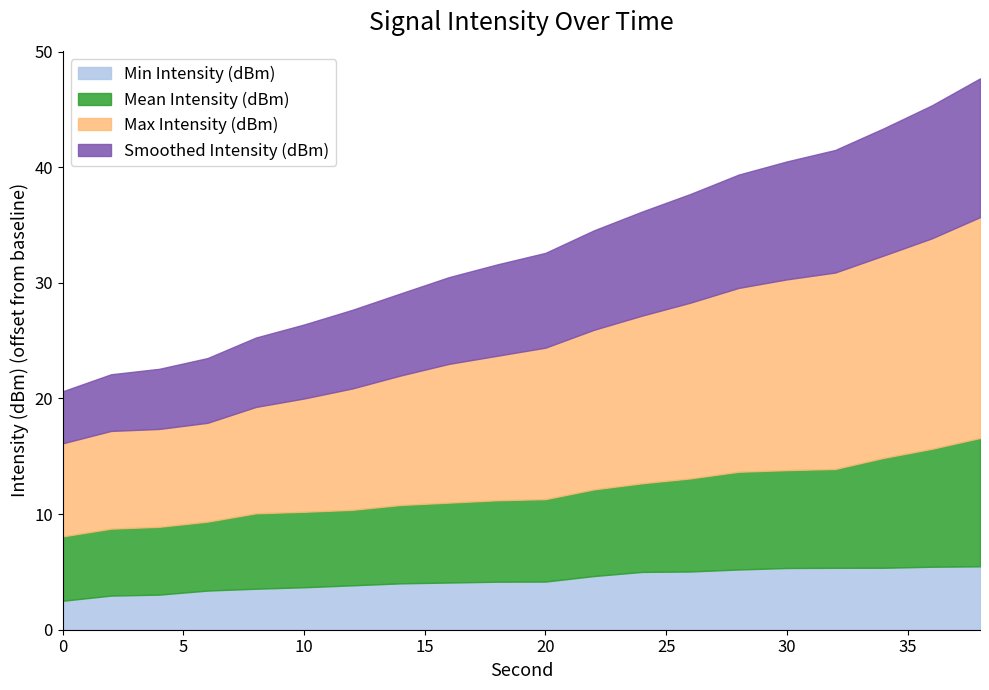

What is the minimum value for Min Intensity (dBm)?

2.5